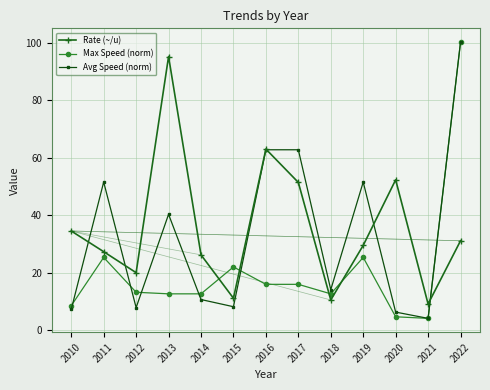

What is the sum of the Rate (~/u) values at 2019 and 2011?

56.8